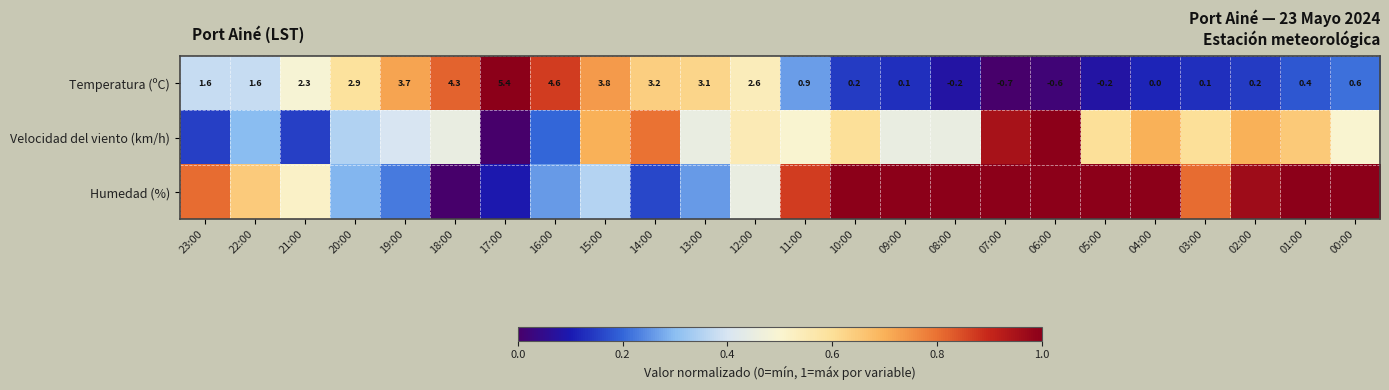

Is the value of Humedad (%) at 13:00 greater than the value of Velocidad del viento (km/h) at 02:00?

No